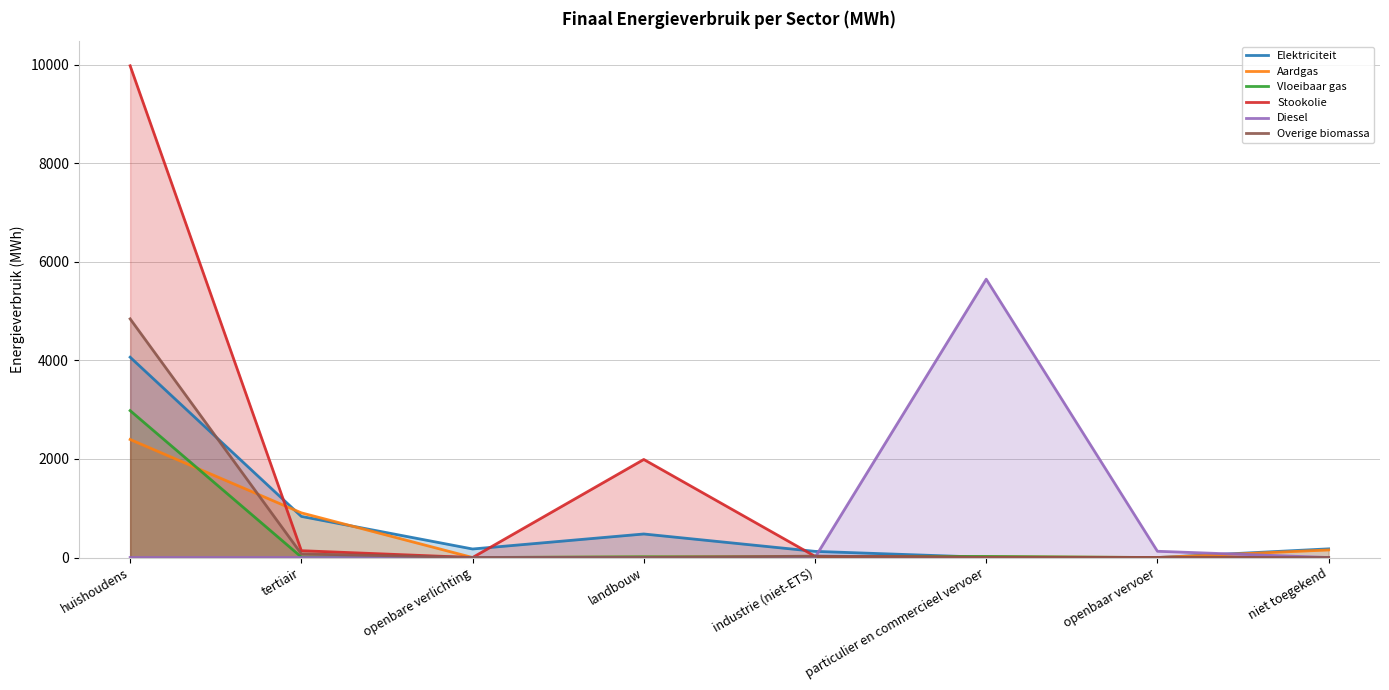

Rank the series at niet toegekend from lowest to highest value.

Vloeibaar gas, Stookolie, Diesel, Overige biomassa, Aardgas, Elektriciteit